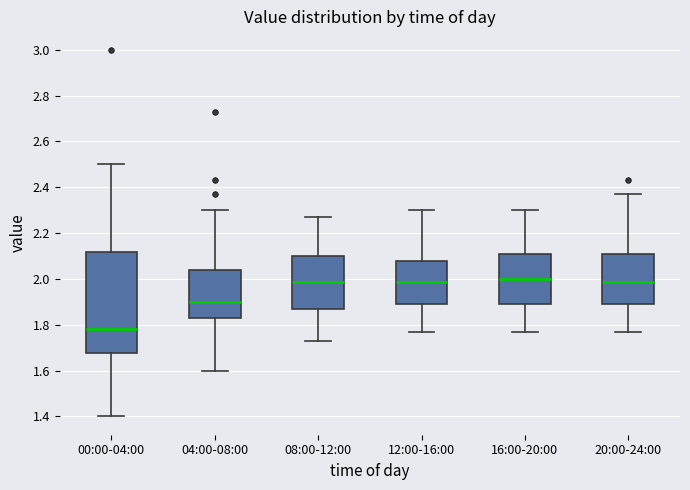

Which box is the tallest, from its lower edge to its upper edge?

00:00-04:00